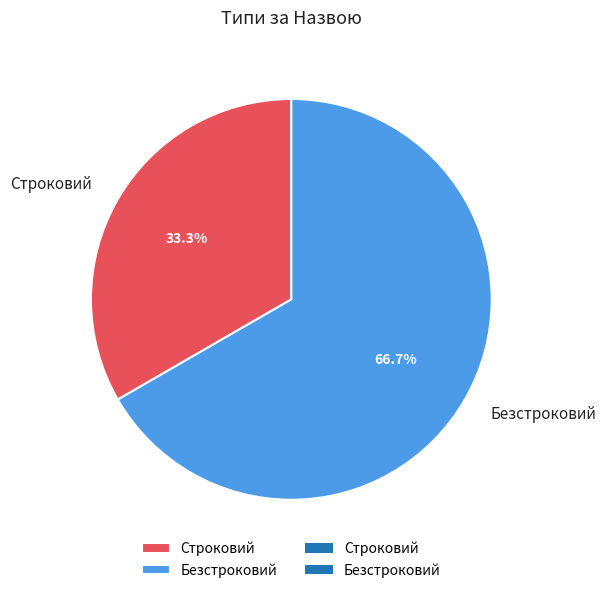

Count the number of slices in the pie.

2